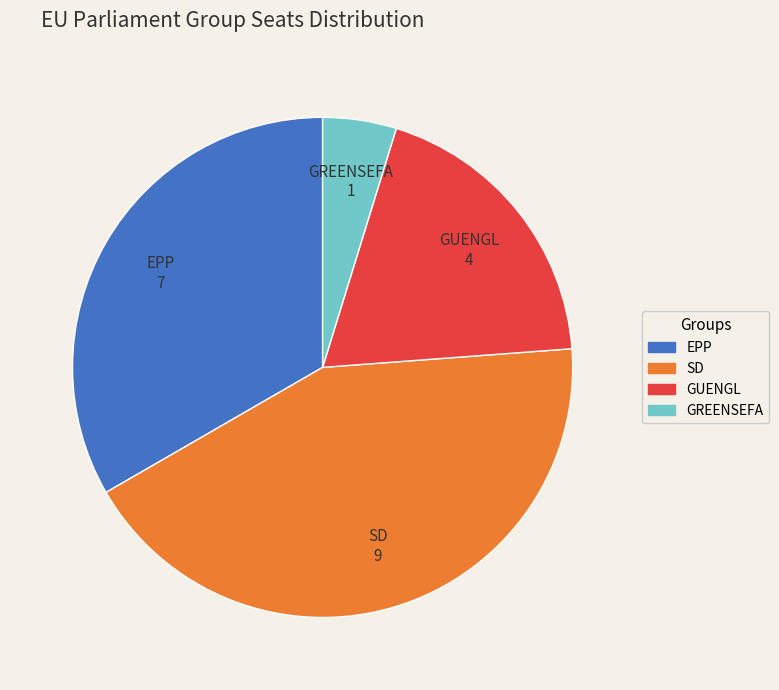

Is the sum of GREENSEFA and GUENGL greater than half?

No